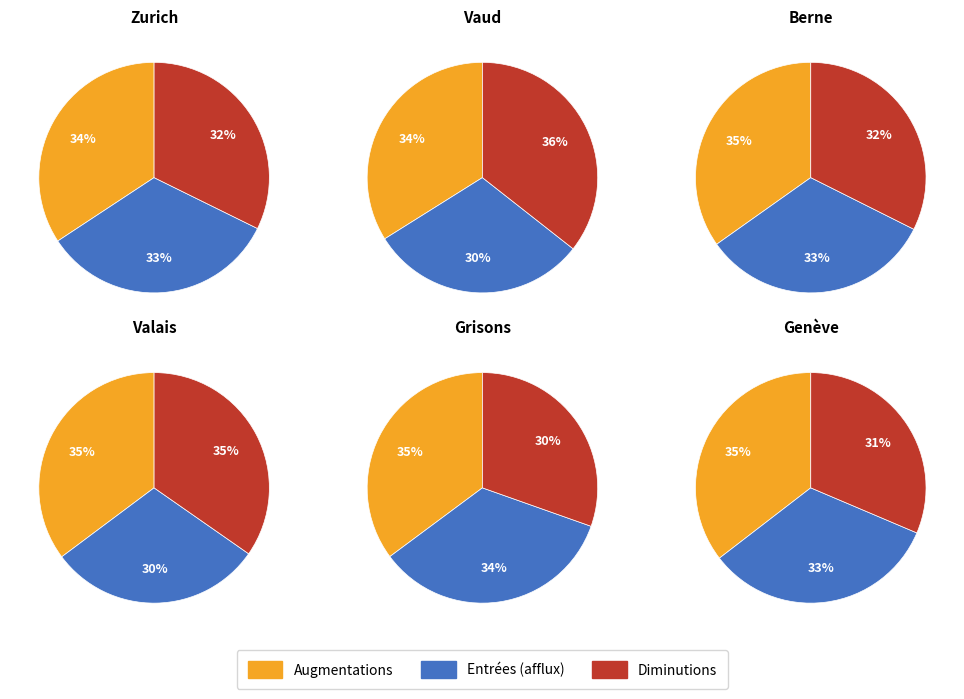

Does any single category account for the majority?

No